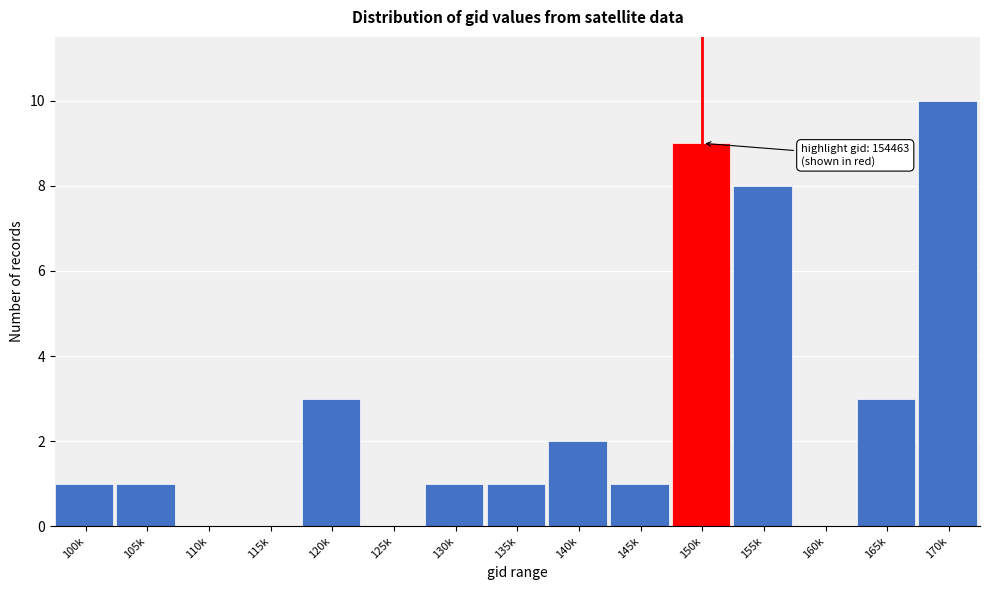

Reading left to right, extract all data points from this chart.

100k=1	105k=1	110k=0	115k=0	120k=3	125k=0	130k=1	135k=1	140k=2	145k=1	150k=9	155k=8	160k=0	165k=3	170k=10